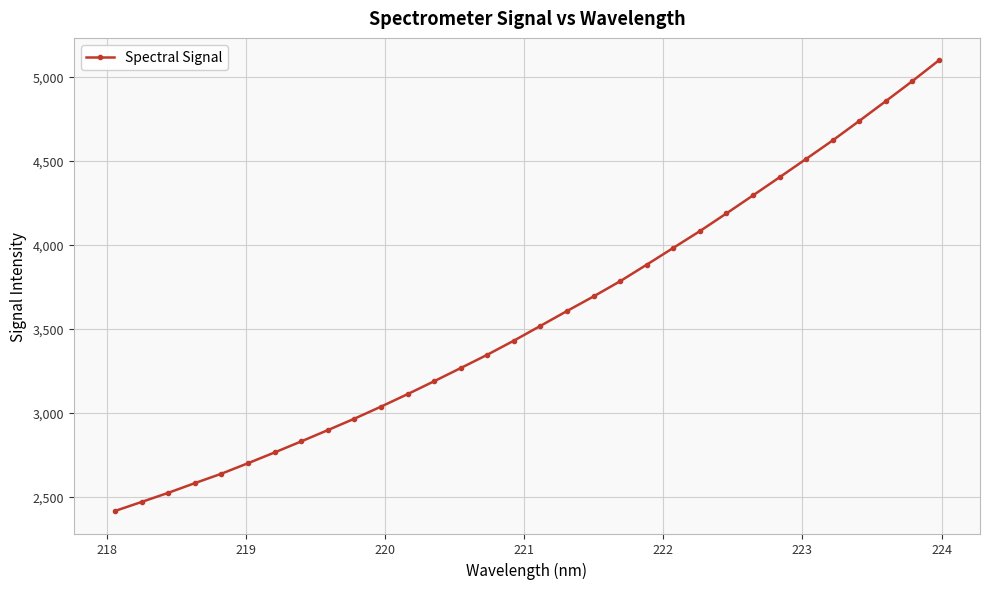

How many lines are shown in the chart?

1